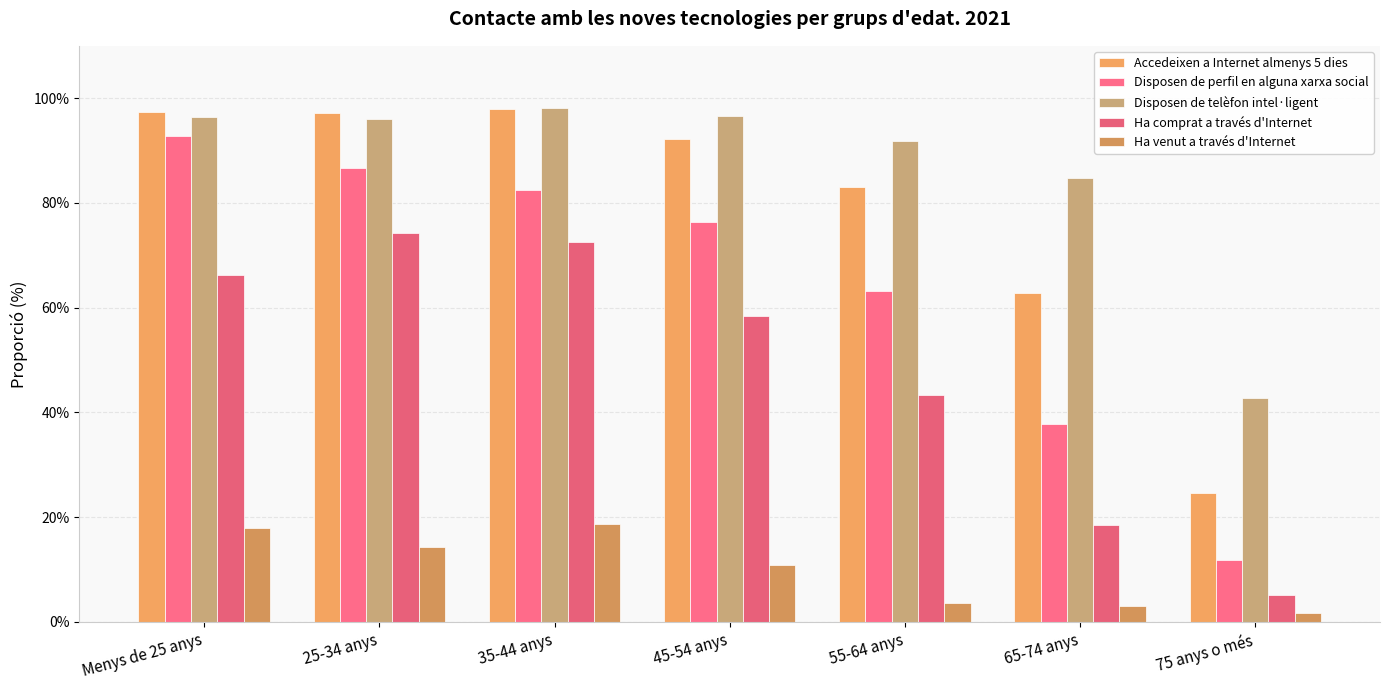

Reading left to right, what are all the values shown in this chart?

Accedeixen a Internet almenys 5 dies: 97.3	97.2	97.9	92.2	83.0	62.7	24.5
Disposen de perfil en alguna xarxa social: 92.7	86.7	82.5	76.3	63.2	37.8	11.9
Disposen de telèfon intel·ligent: 96.3	96.0	98.2	96.7	91.9	84.8	42.7
Ha comprat a través d'Internet: 66.2	74.3	72.5	58.4	43.4	18.5	5.1
Ha venut a través d'Internet: 17.9	14.4	18.7	10.9	3.7	3.0	1.8